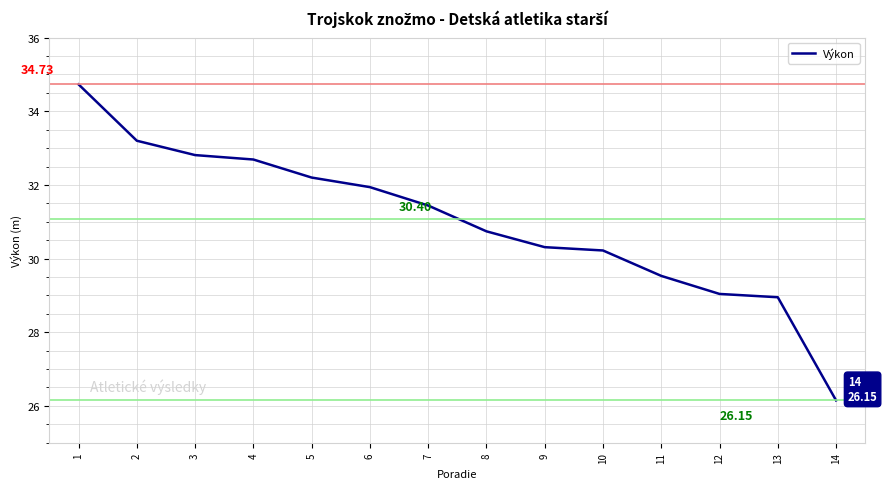

Rank the categories by value from lowest to highest.

14, 13, 12, 11, 10, 9, 8, 7, 6, 5, 4, 3, 2, 1